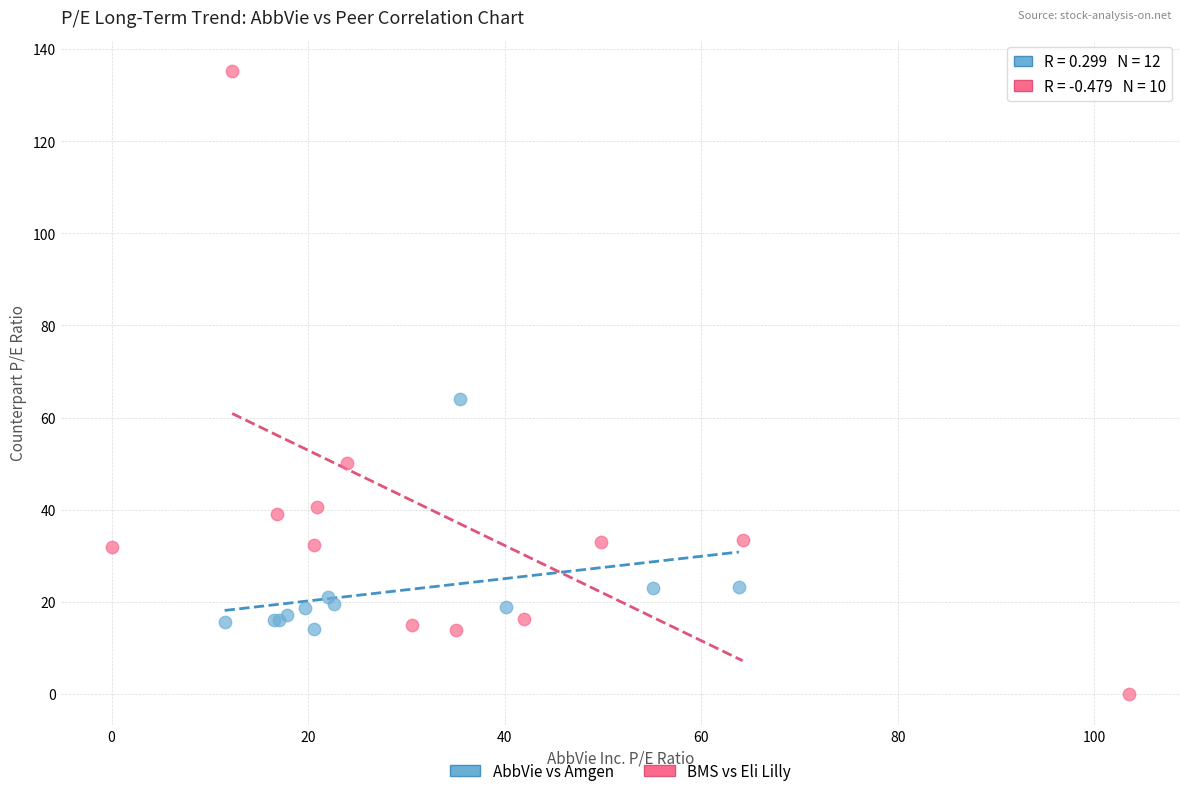

Which series contains the highest Y value?

BMS vs Eli Lilly